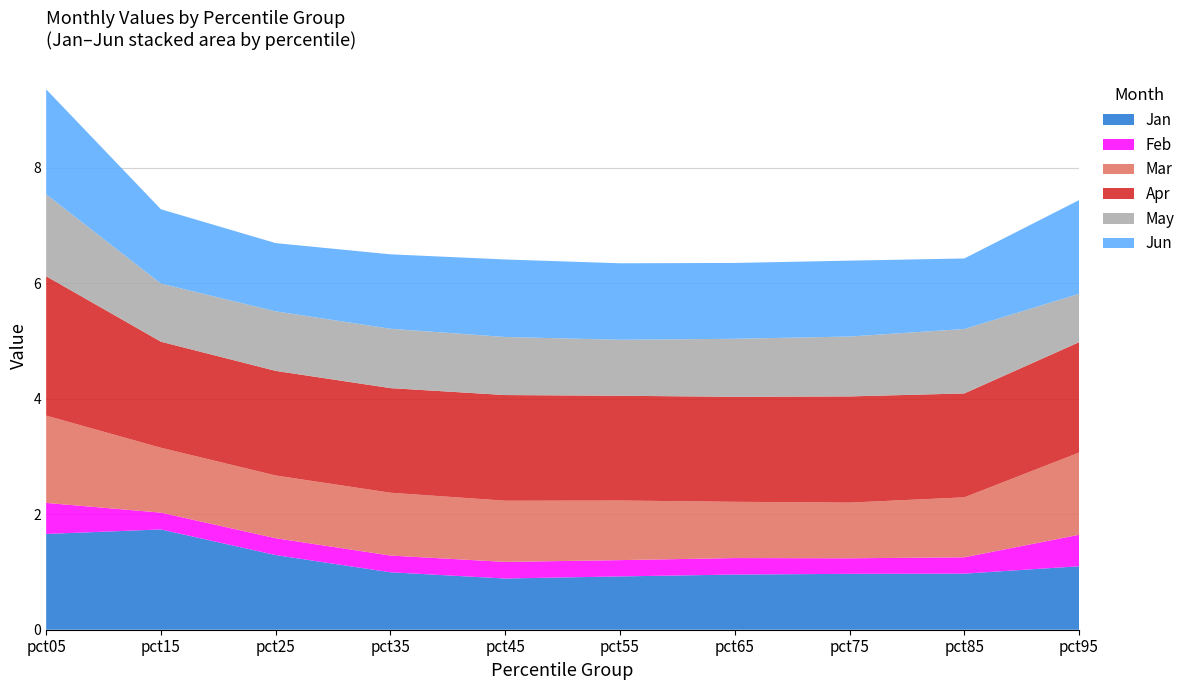

Reading left to right, list all the values displayed in this chart.

Jan: 1.7	1.7	1.3	1.0	0.9	0.9	1.0	1.0	1.0	1.1
Feb: 0.5	0.3	0.3	0.3	0.3	0.3	0.3	0.3	0.3	0.5
Mar: 1.5	1.1	1.1	1.1	1.1	1.0	1.0	1.0	1.0	1.4
Apr: 2.4	1.8	1.8	1.8	1.8	1.8	1.8	1.8	1.8	1.9
May: 1.4	1.0	1.0	1.0	1.0	1.0	1.0	1.0	1.1	0.8
Jun: 1.8	1.3	1.2	1.3	1.3	1.3	1.3	1.3	1.2	1.6